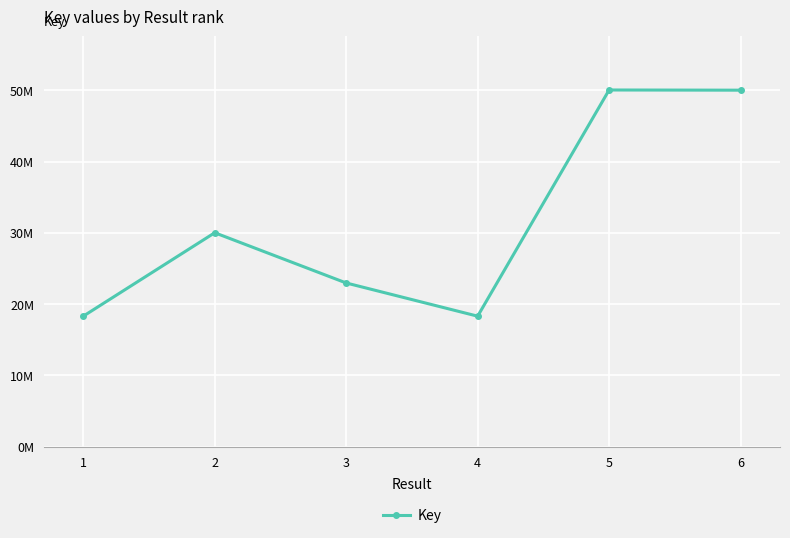

True or false: the data shows 24061297 at 4.

False